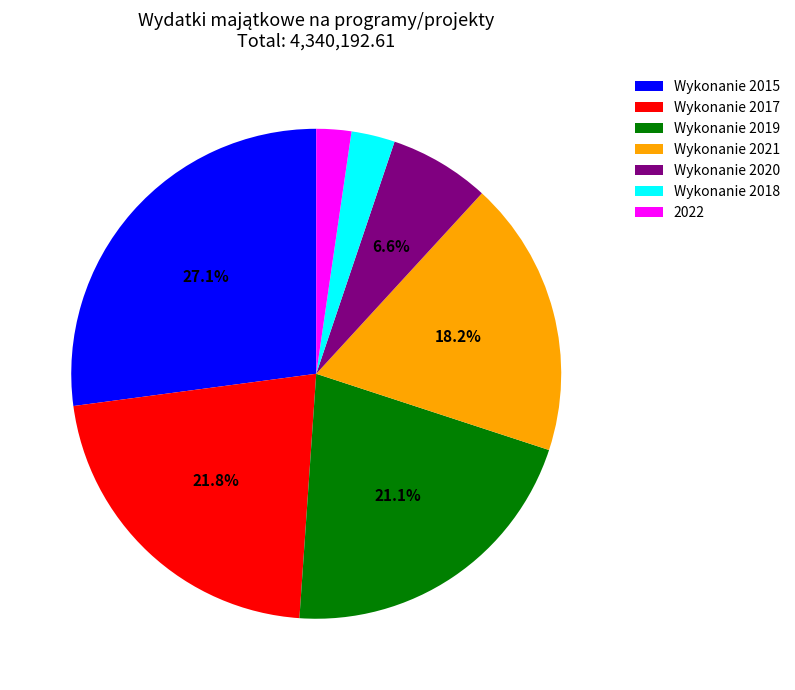

To the nearest percent, what is the average slice percentage?

14%